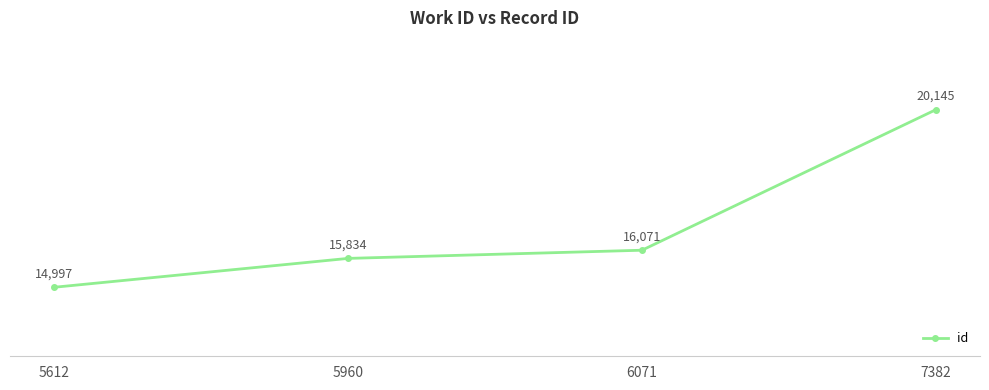

True or false: the data shows 3414 at 6071.

False